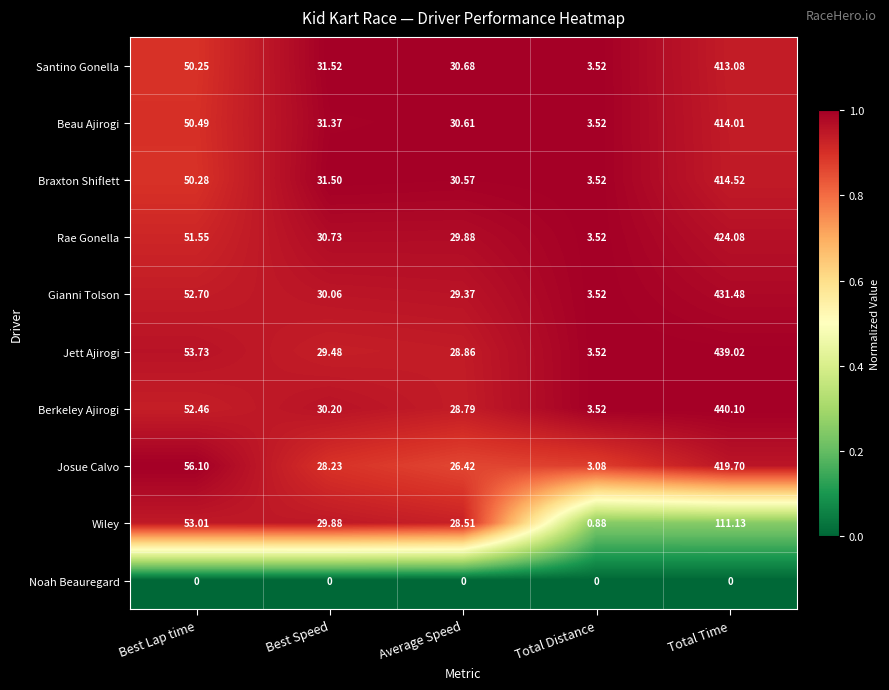

Rank the categories by Josue Calvo value from highest to lowest.

Total Time, Best Lap time, Best Speed, Average Speed, Total Distance